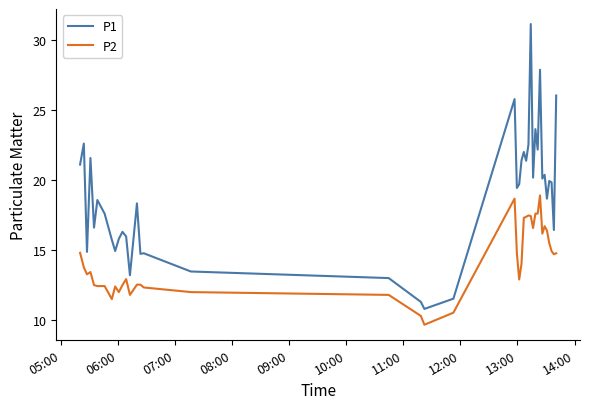

True or false: P2 and P1 cross at least once.

False